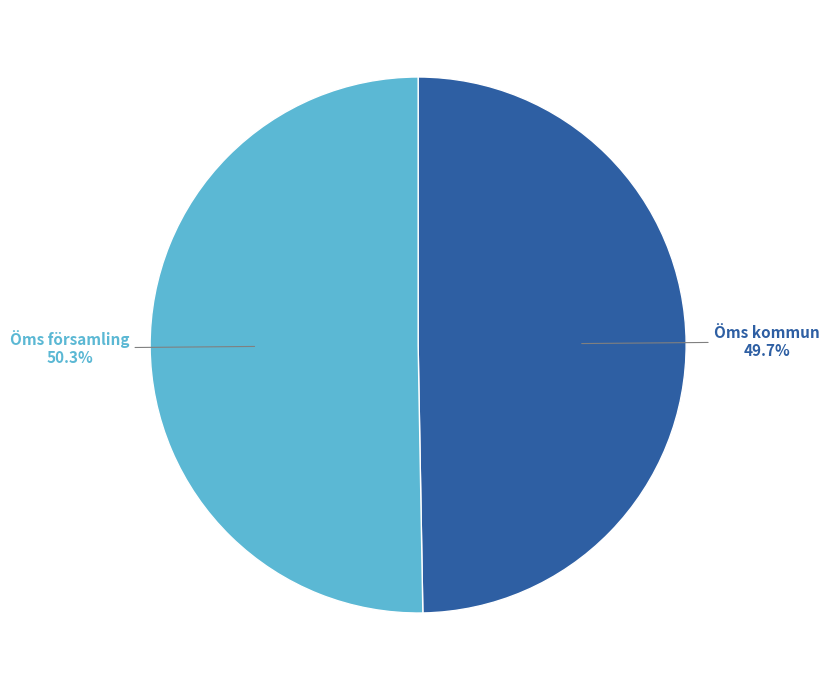

To the nearest percent, what is the average slice percentage?

50%